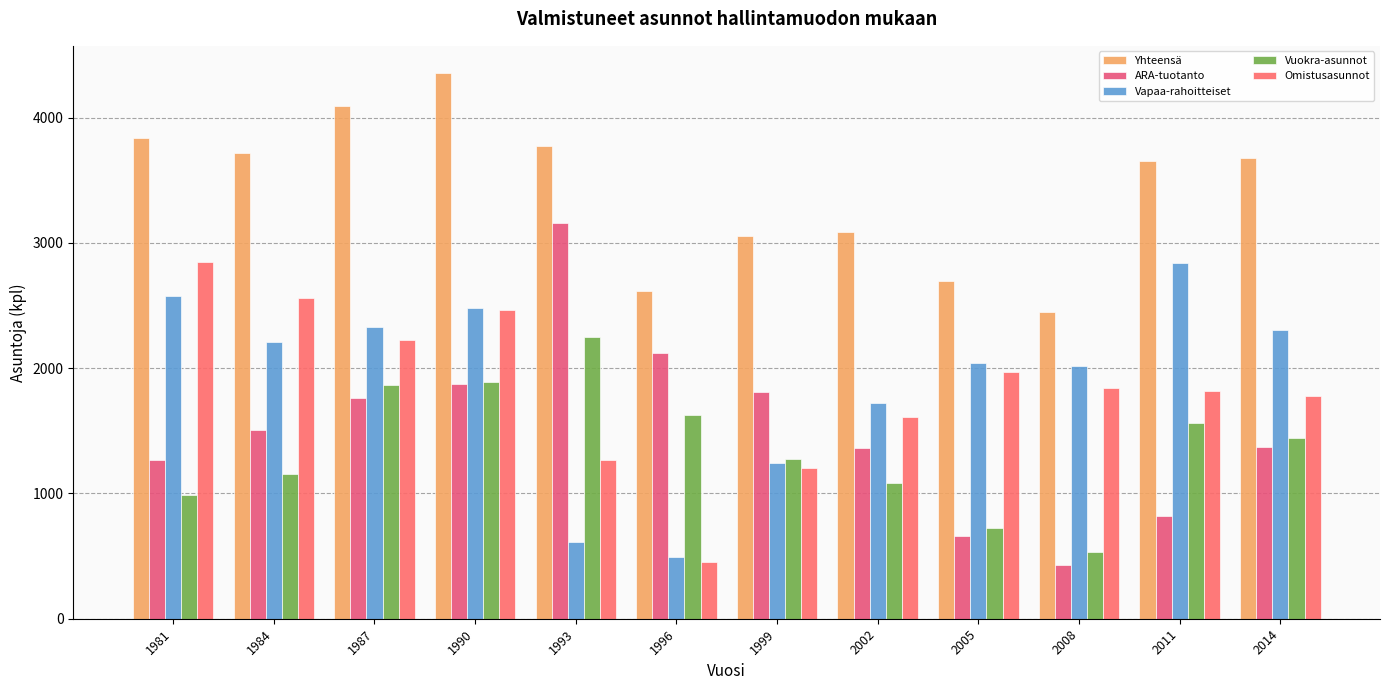

Where does the Yhteensä series first go above 3679?

1981